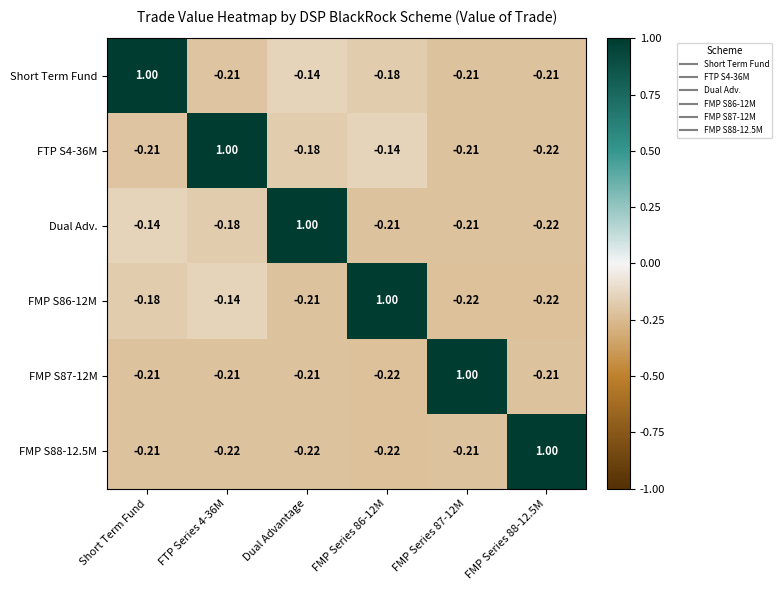

How many distinct data groups are displayed?

6